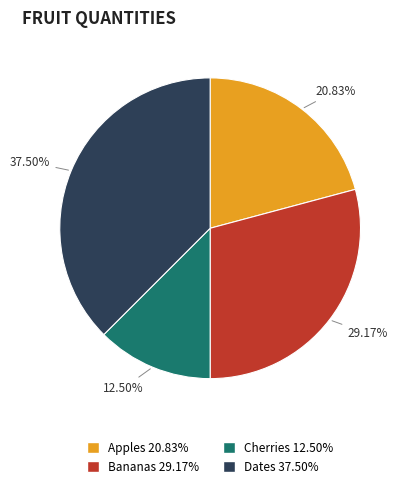

Does Dates account for over 50% of the chart?

No